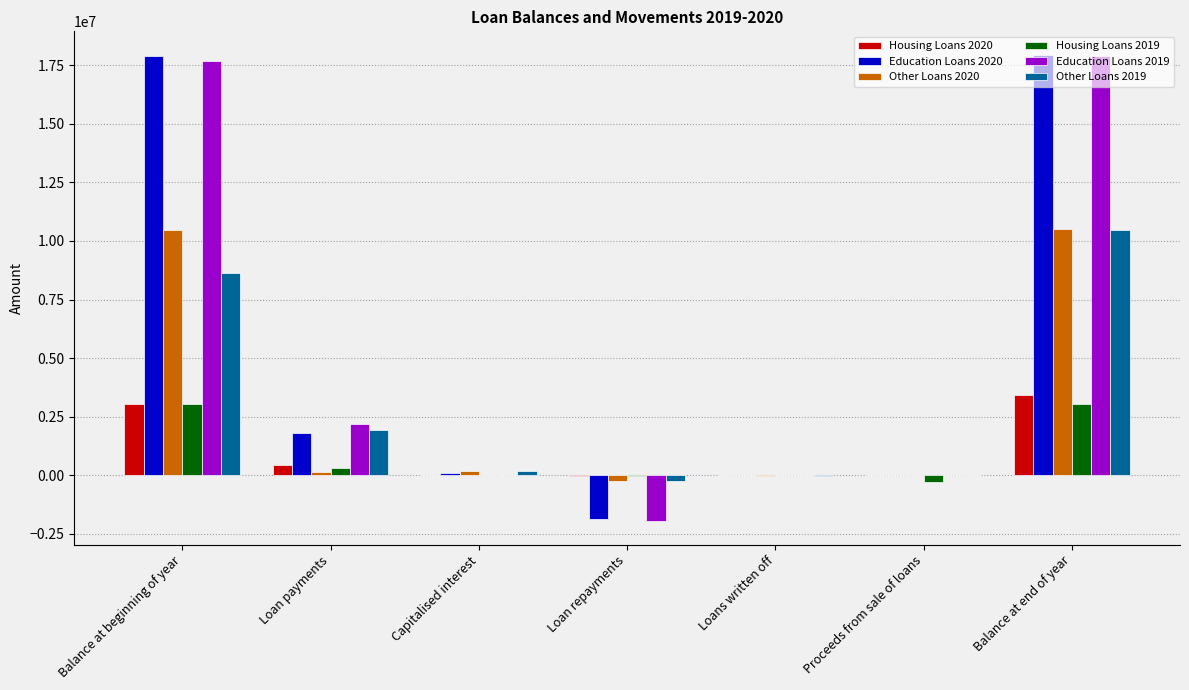

What is the sum of all Other Loans 2020 values?

21032828